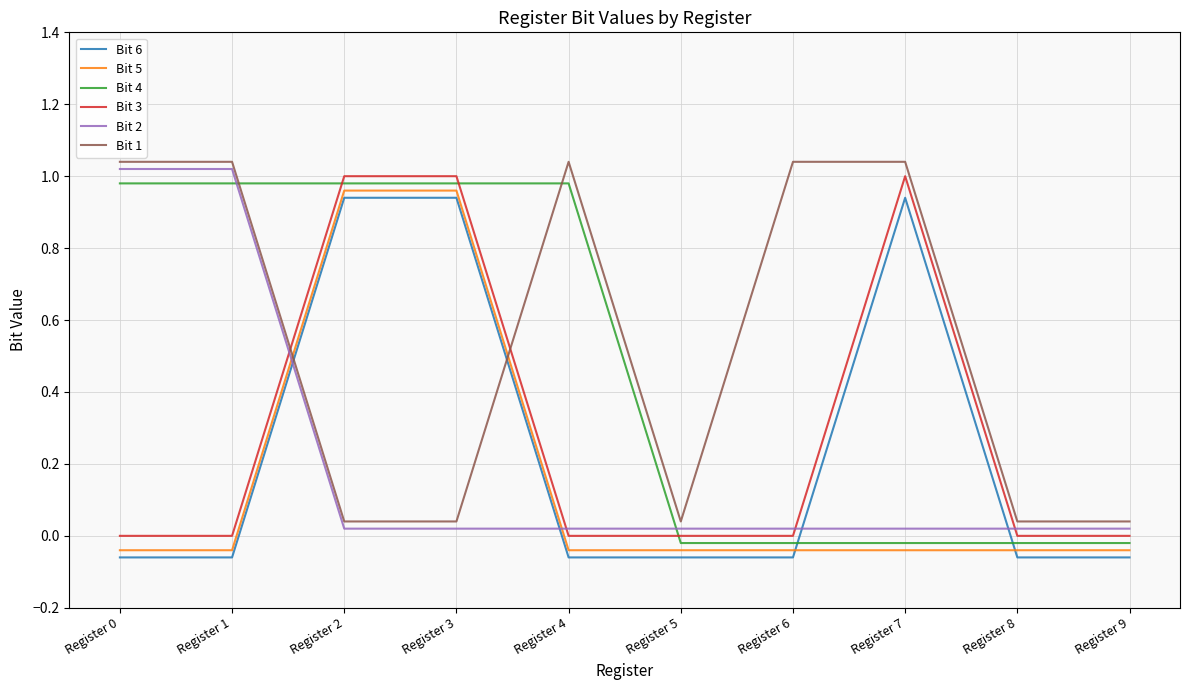

List the series in order of their peak value, lowest first.

Bit 6, Bit 5, Bit 4, Bit 3, Bit 2, Bit 1